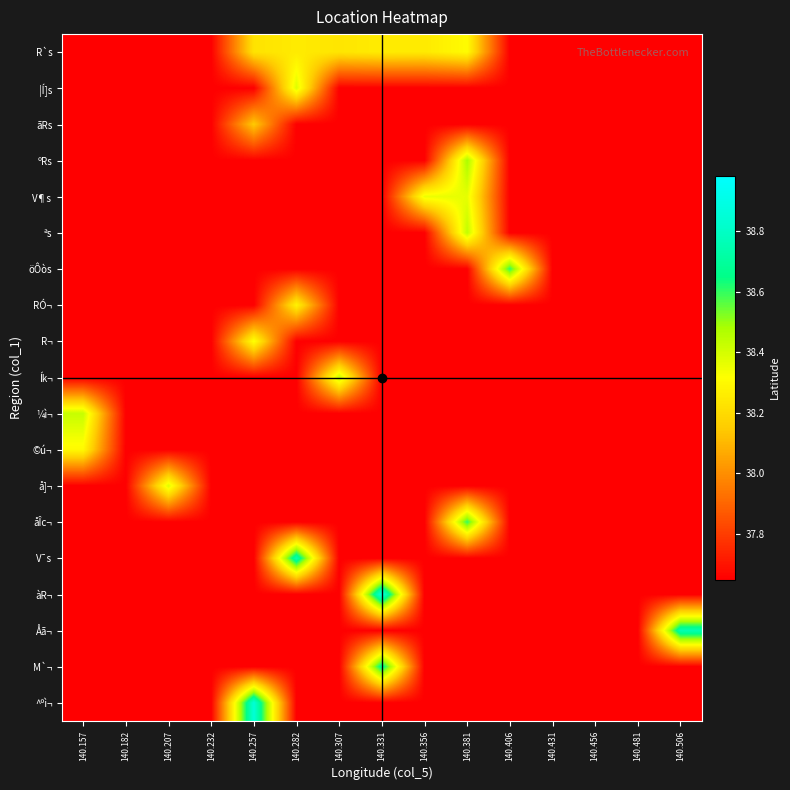

Which series changed the most between 140.406 and 140.481?

öÔòs